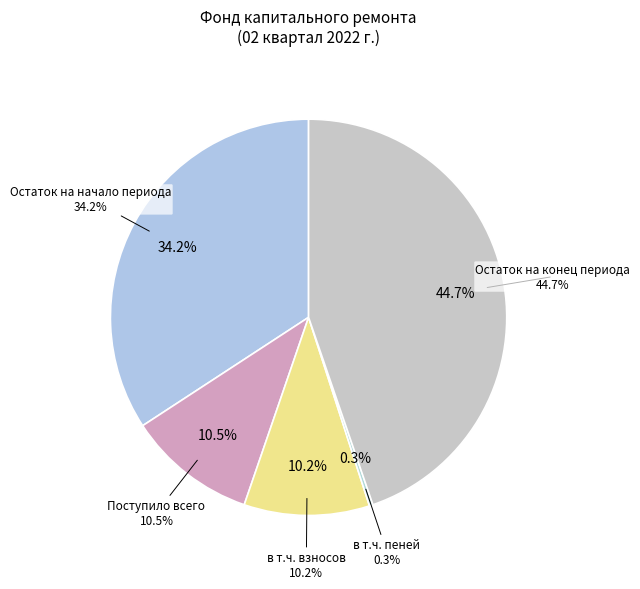

The Поступило всего slice represents 11% of the pie. True or false?

True